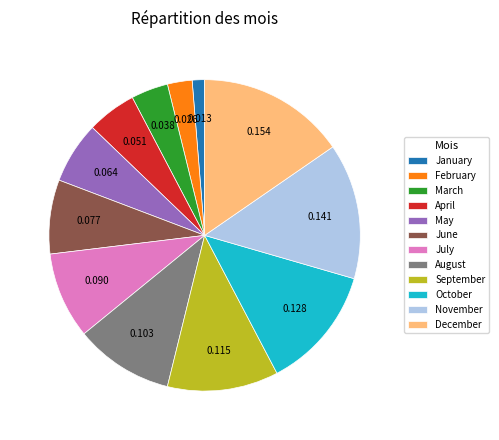

Do January and October together represent more than half of the pie?

No